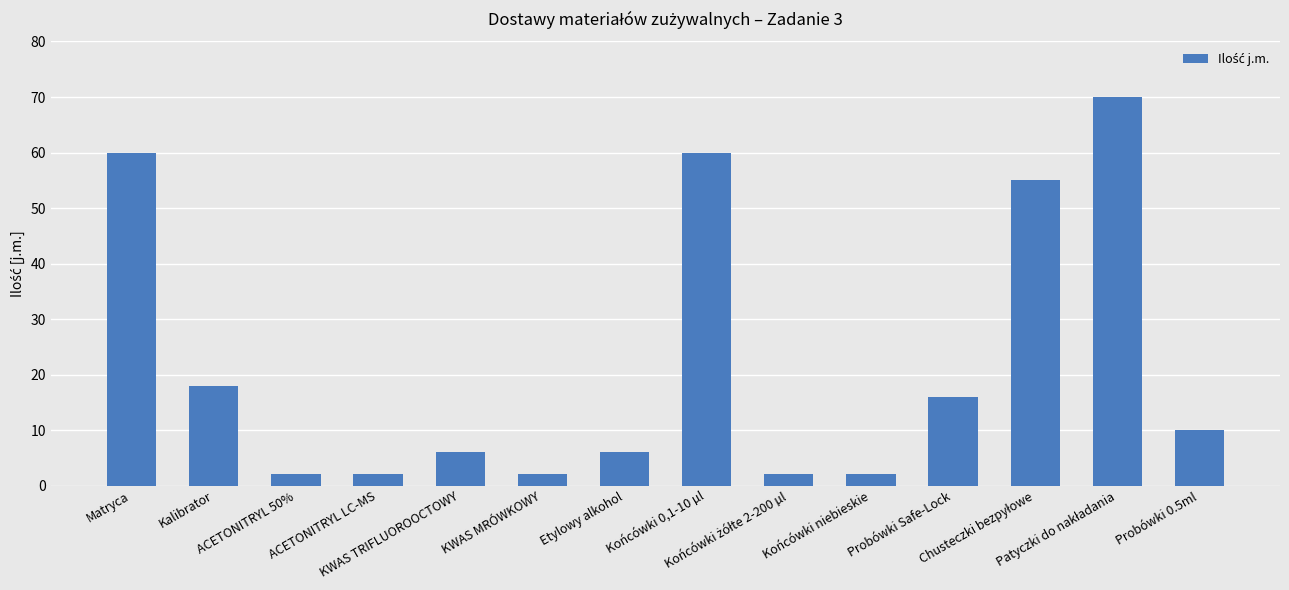

What is the smallest value displayed?

2